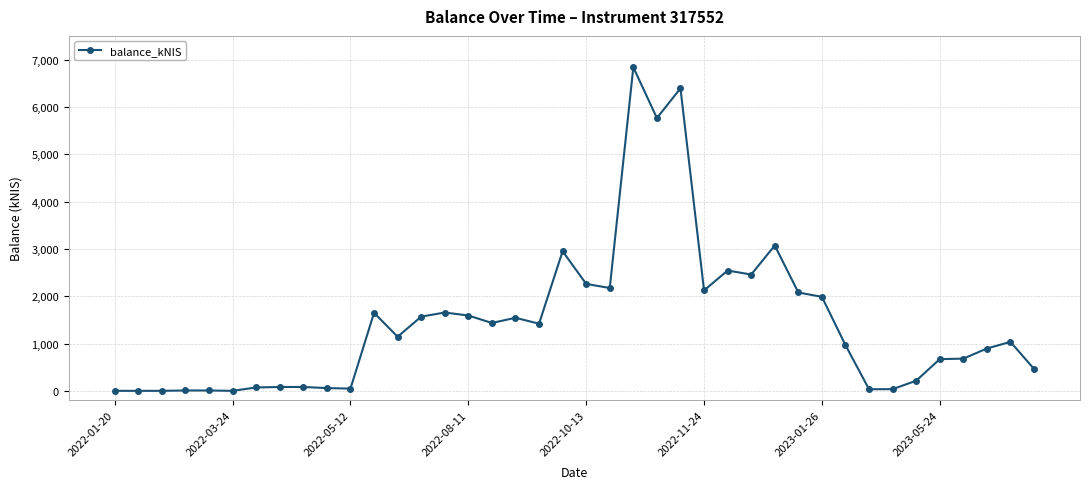

What is the maximum value shown in the chart?

6836.9